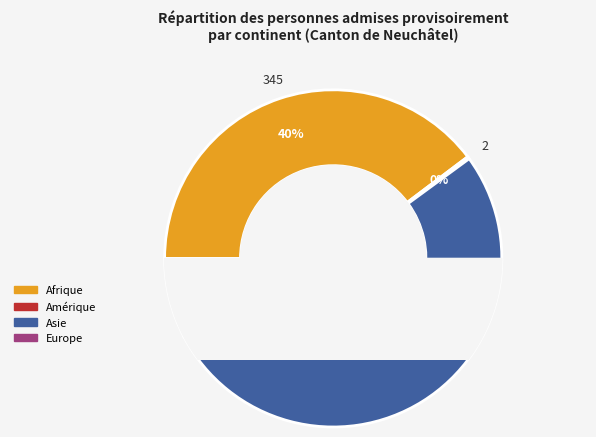

Which category has the biggest portion of the pie?

Asie